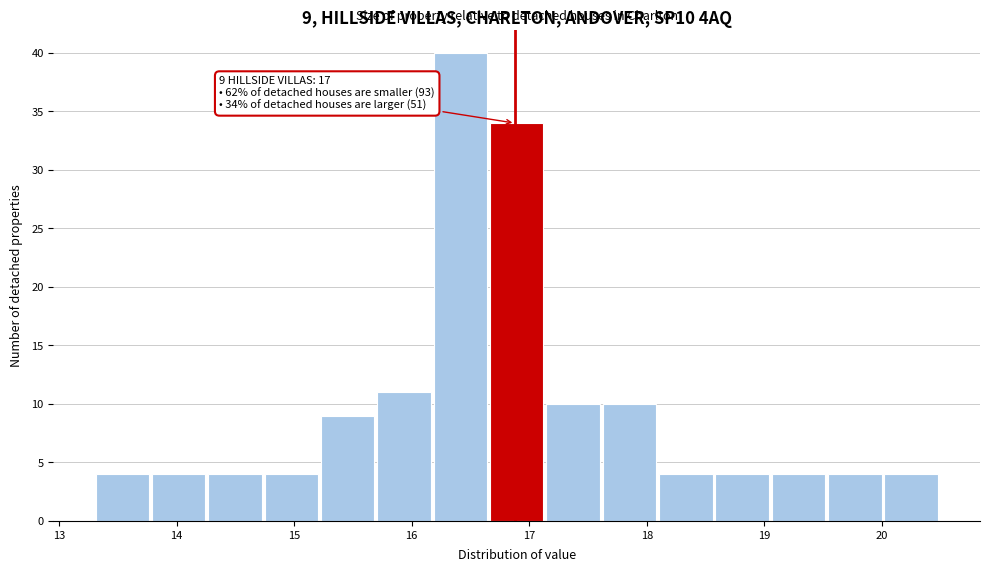

Which range on the x-axis has the tallest bar?

16.2 to 16.7